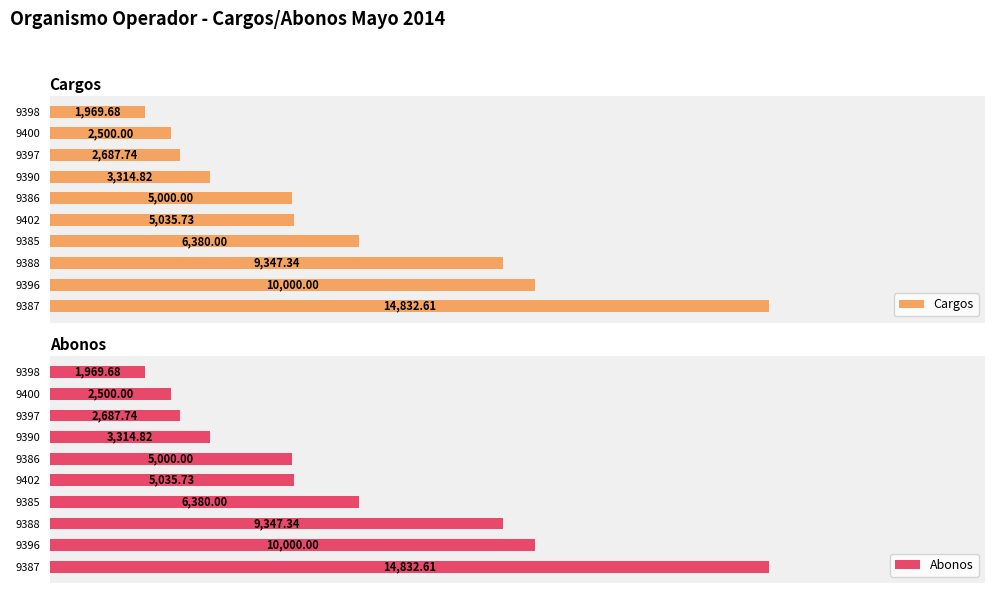

What is the difference between the maximum and minimum values in the Cargos series?

12862.9